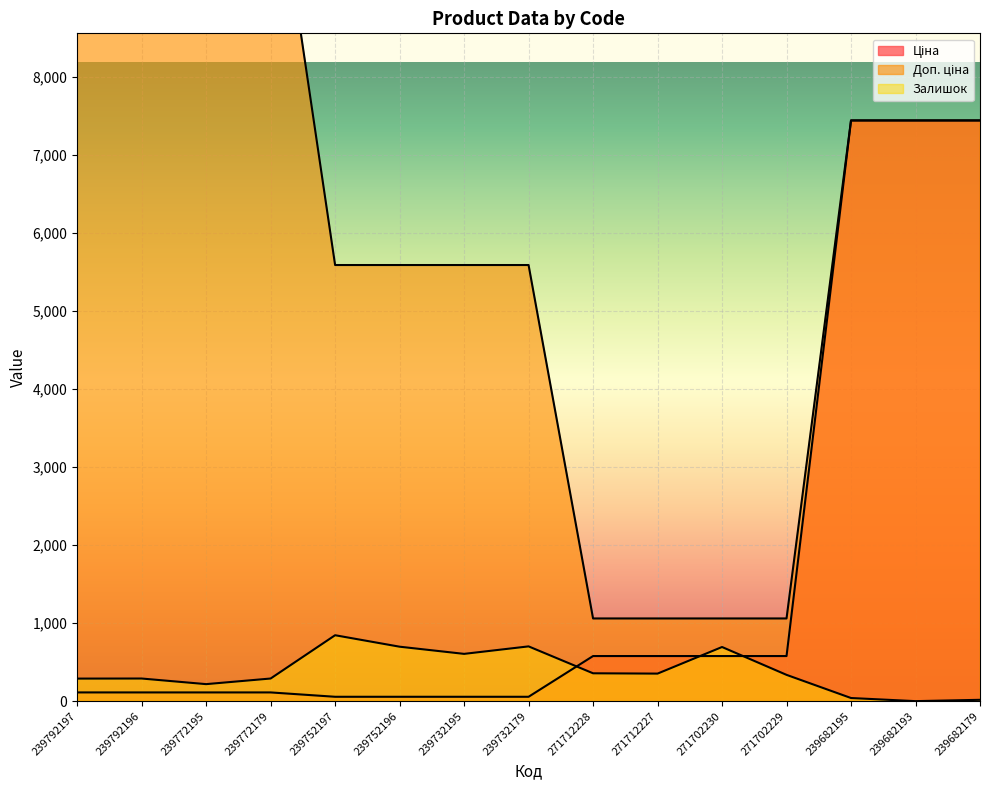

Rank the series by their maximum value, from lowest to highest.

Залишок, Ціна, Доп. ціна